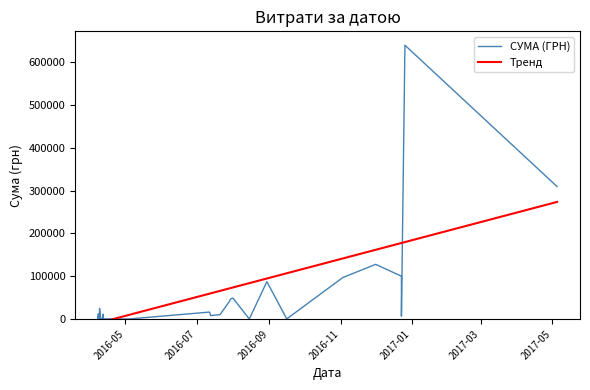

What is the difference between the second highest and minimum values in the СУМА (ГРН) series?

309423.5